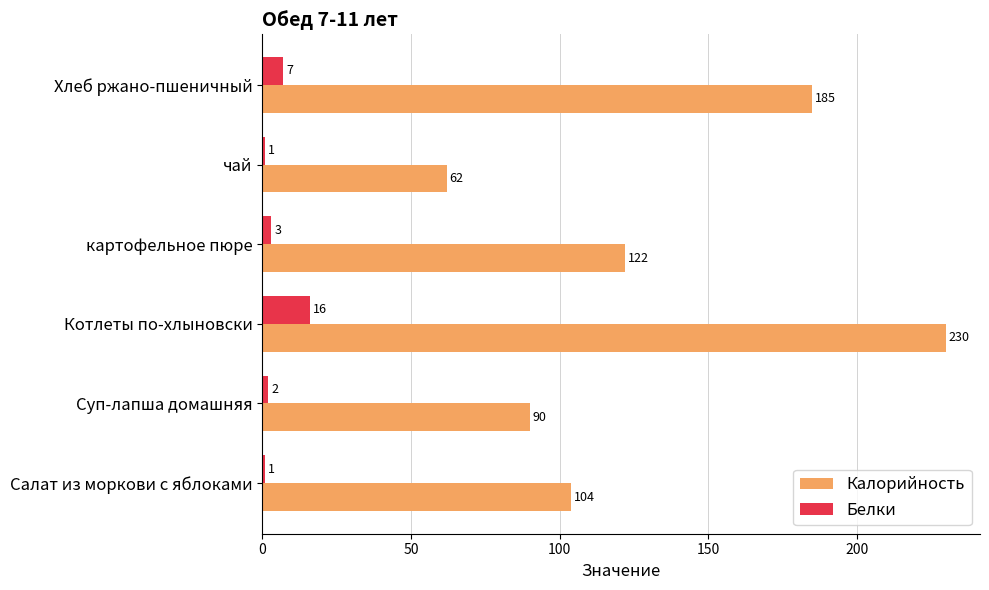

Which series has the widest spread of values?

Калорийность